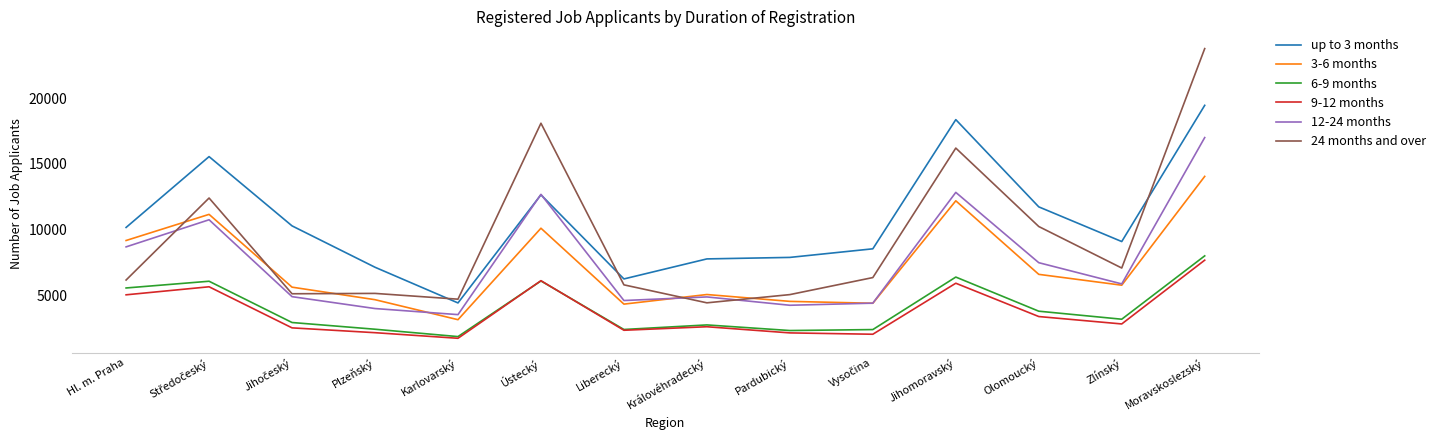

True or false: up to 3 months and 24 months and over intersect in this chart.

True